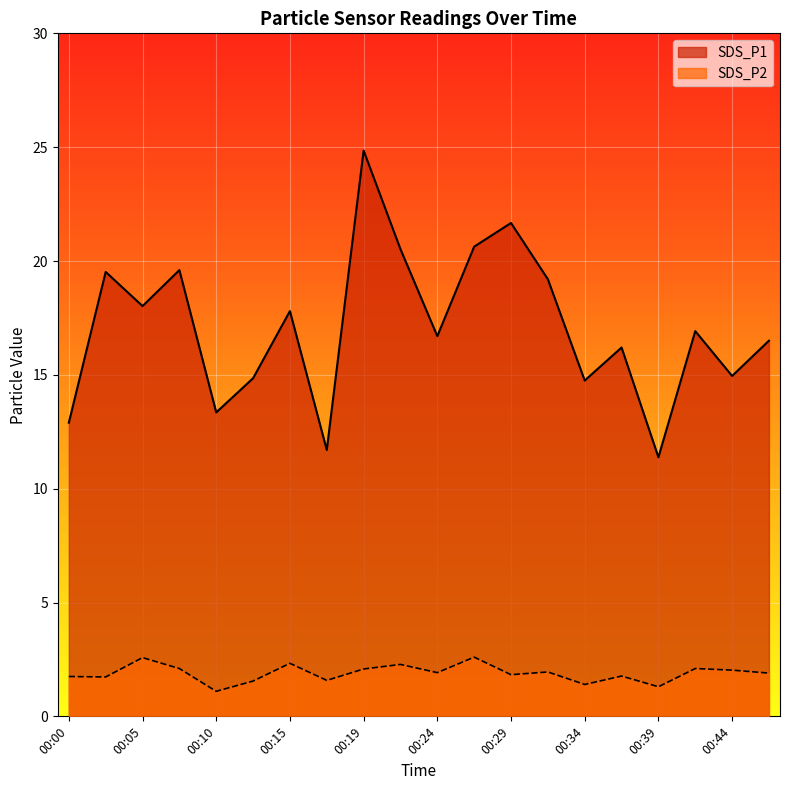

Which series has the widest spread of values?

SDS_P1